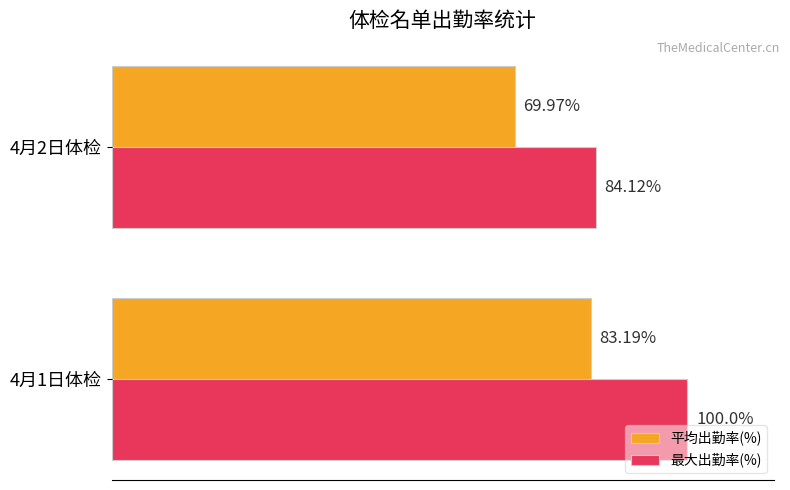

Is the value of 平均出勤率(%) at 4月1日体检 greater than the value of 最大出勤率(%) at 4月1日体检?

No